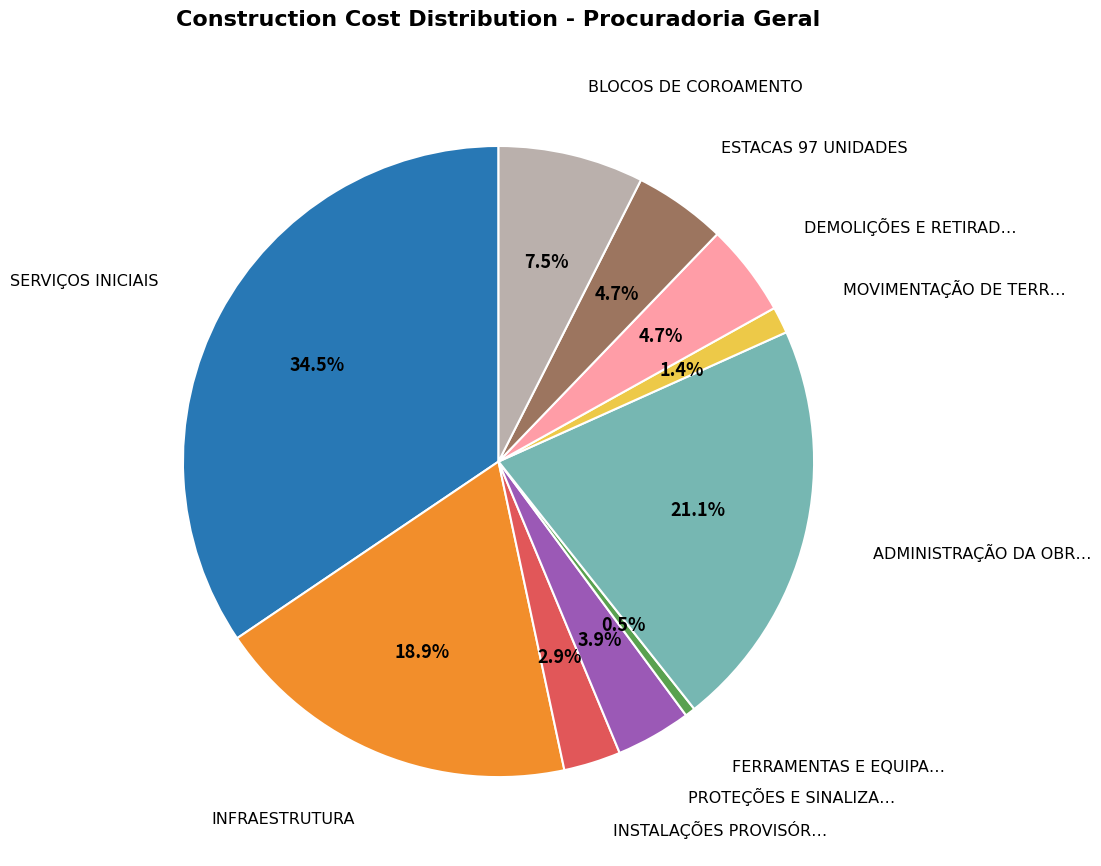

How many segments does this pie chart have?

10